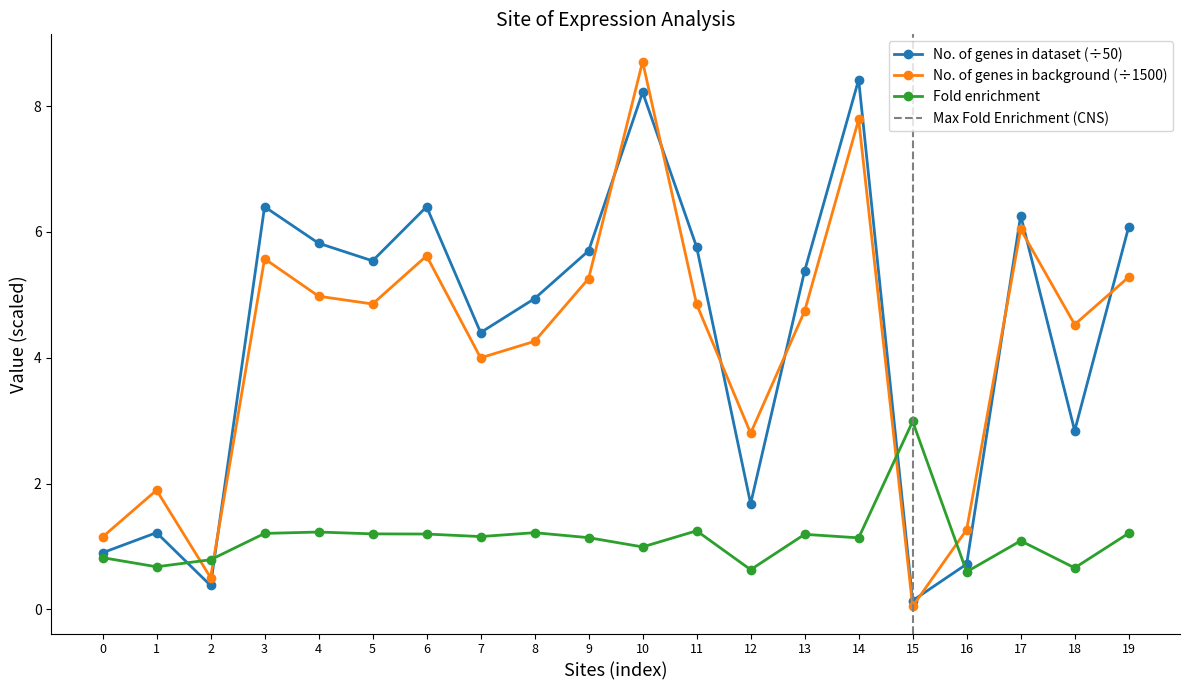

True or false: No. of genes in dataset (÷50) has a value of 8.4 at 14.

True